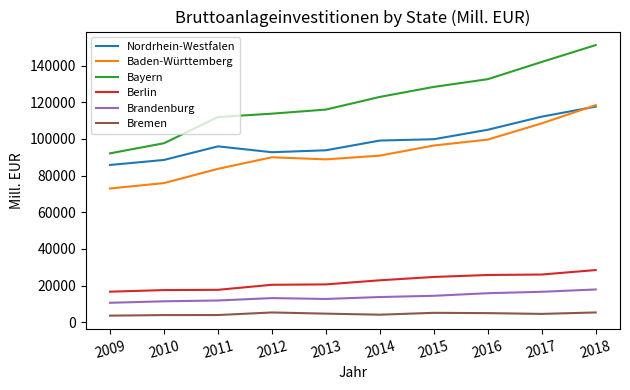

True or false: Nordrhein-Westfalen and Brandenburg cross at least once.

False